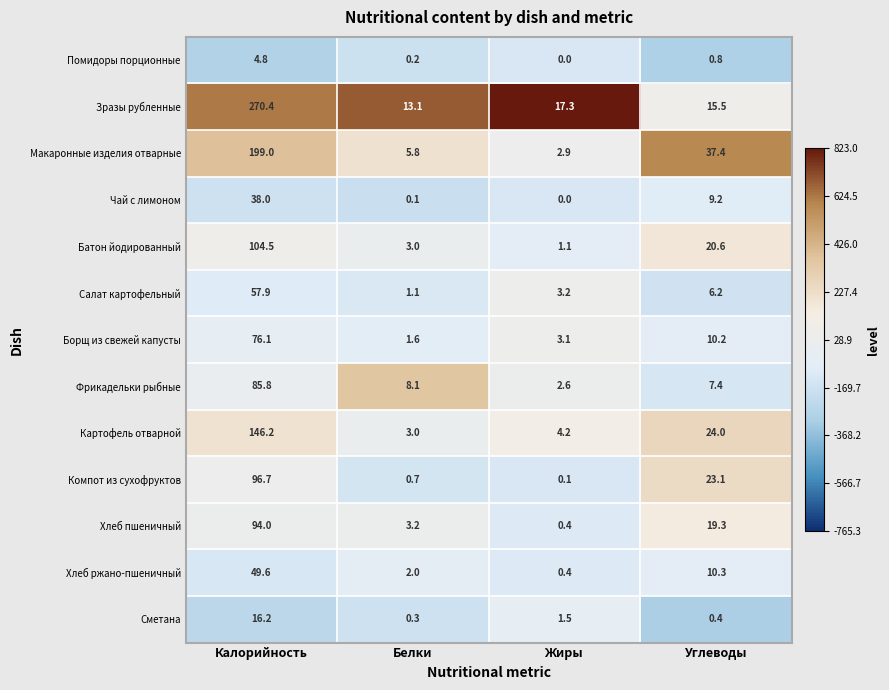

What is the difference between the second highest and second lowest values in the Салат картофельный series?

3.0